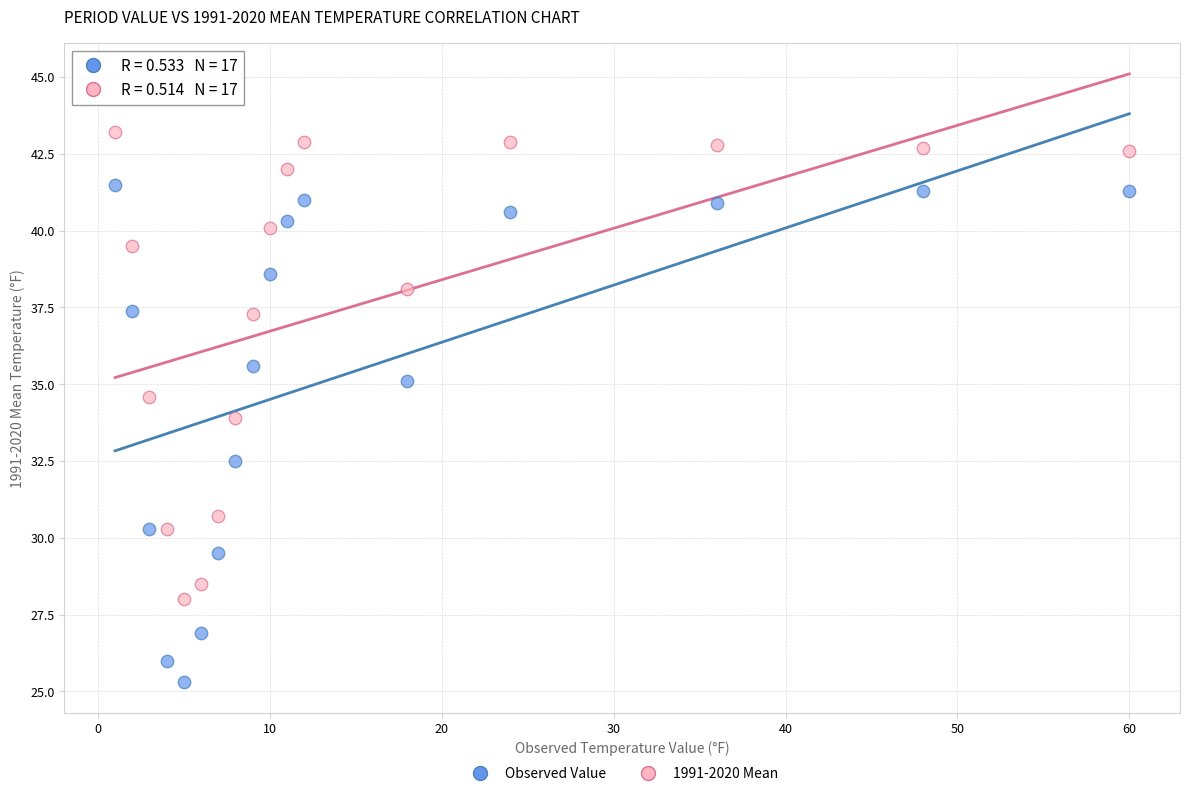

Which series reaches the minimum Y coordinate?

Observed Value